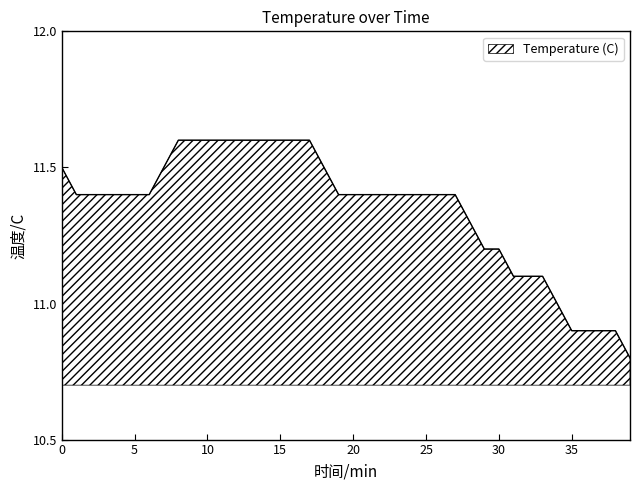

What is the average value?

11.3